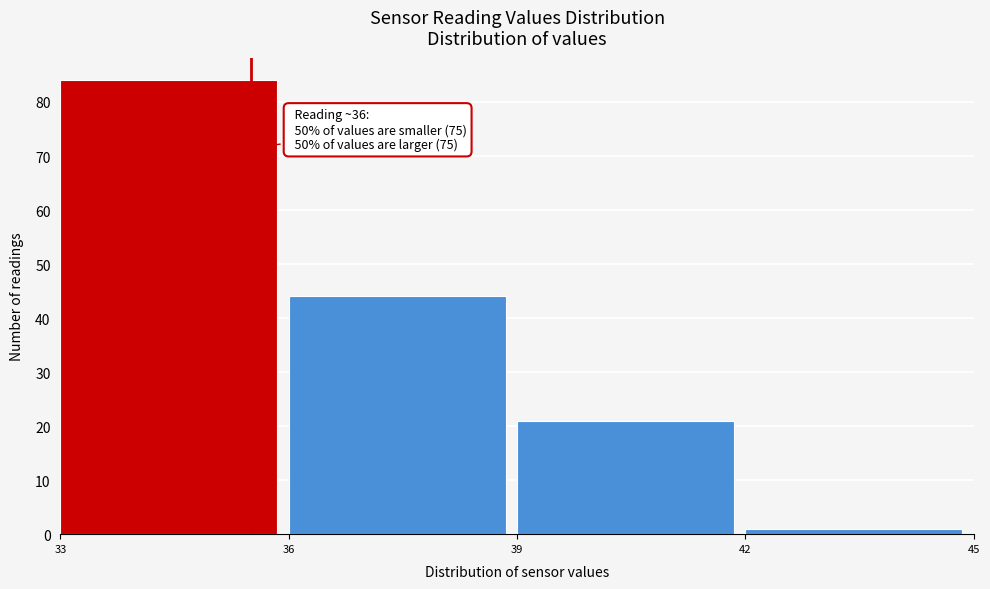

Over which range of the x-axis is the bar tallest?

33 to 36